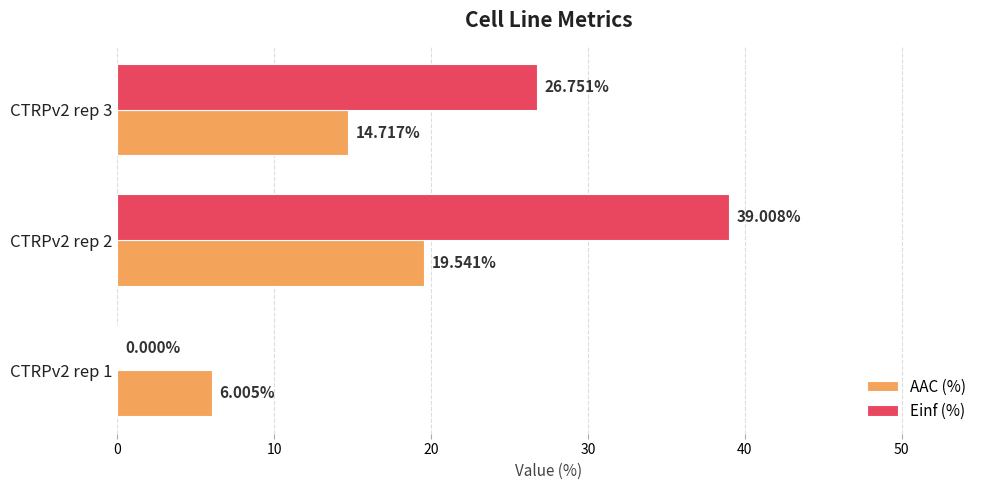

What are all the series names shown in the legend?

AAC (%), Einf (%)